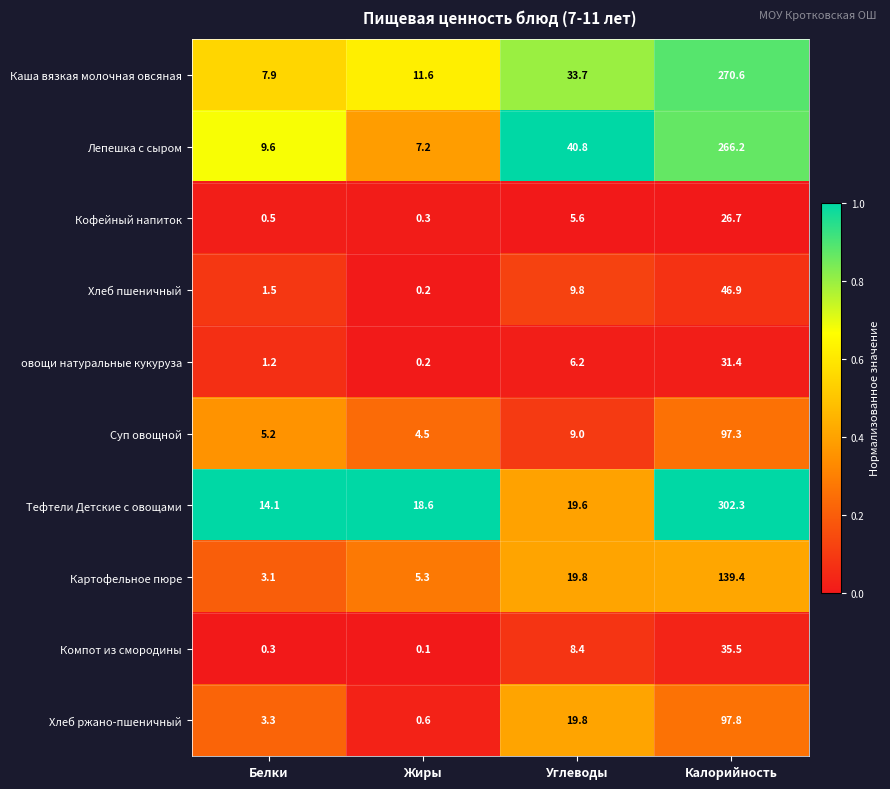

The value of овощи натуральные кукуруза at Углеводы is 6.2. True or false?

True